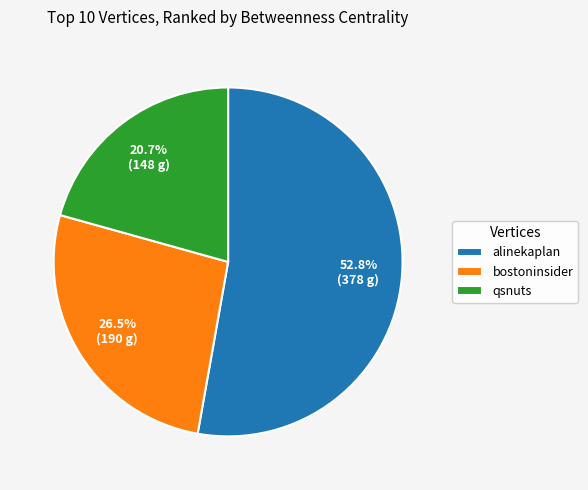

To the nearest percent, what is the difference between the largest and smallest slice percentages?

32%